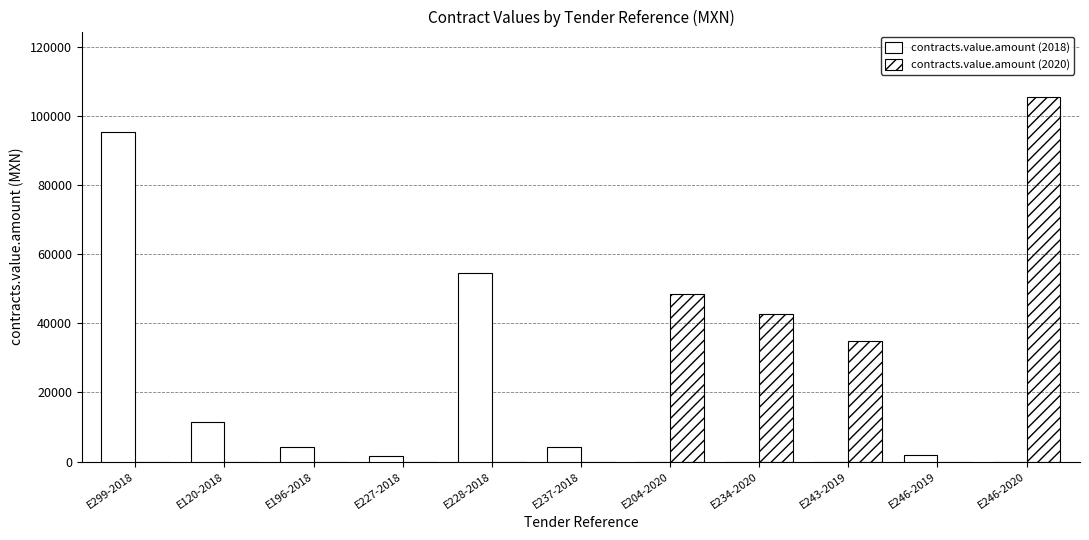

At which category is the sum across all series the highest?

E246-2020